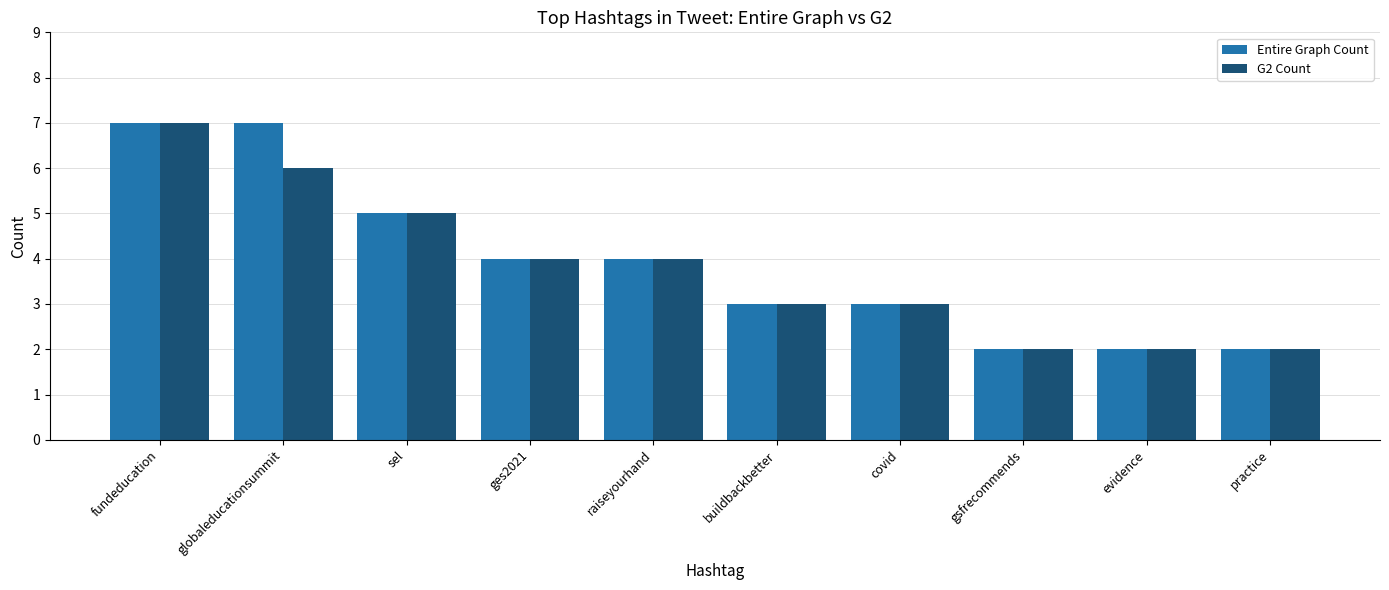

Is it true that G2 Count equals 7 at raiseyourhand?

False